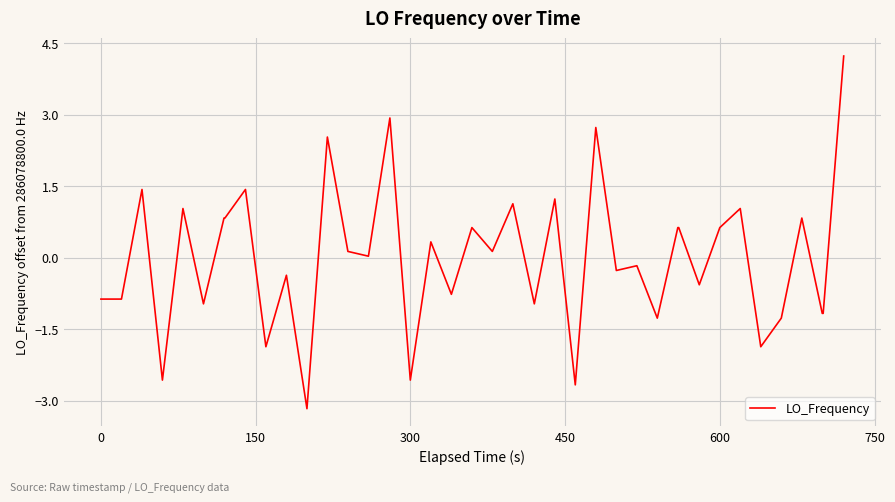

What is the maximum value shown in the chart?

4.2